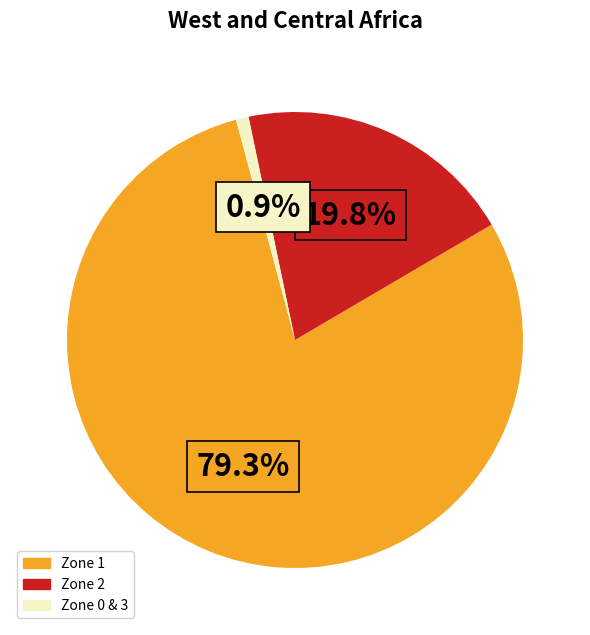

Does any single category account for the majority?

Yes